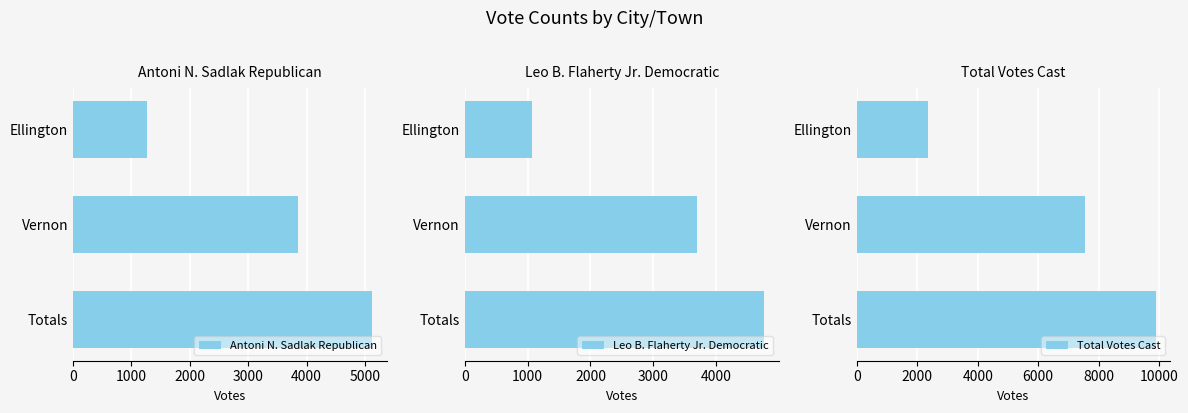

Reading right to left, transcribe all the data shown in this chart.

Antoni N. Sadlak Republican: 2000=5120	1000=3849	0=1271
Leo B. Flaherty Jr. Democratic: 2000=4759	1000=3689	0=1070
Total Votes Cast: 2000=9879	1000=7538	0=2341